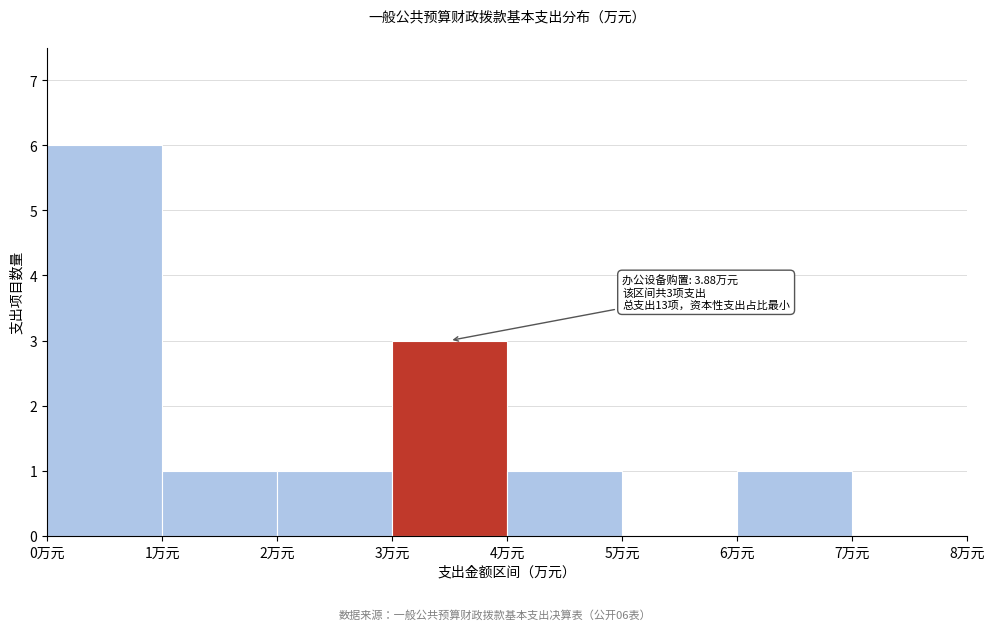

Which range on the x-axis has the tallest bar?

0 to 1